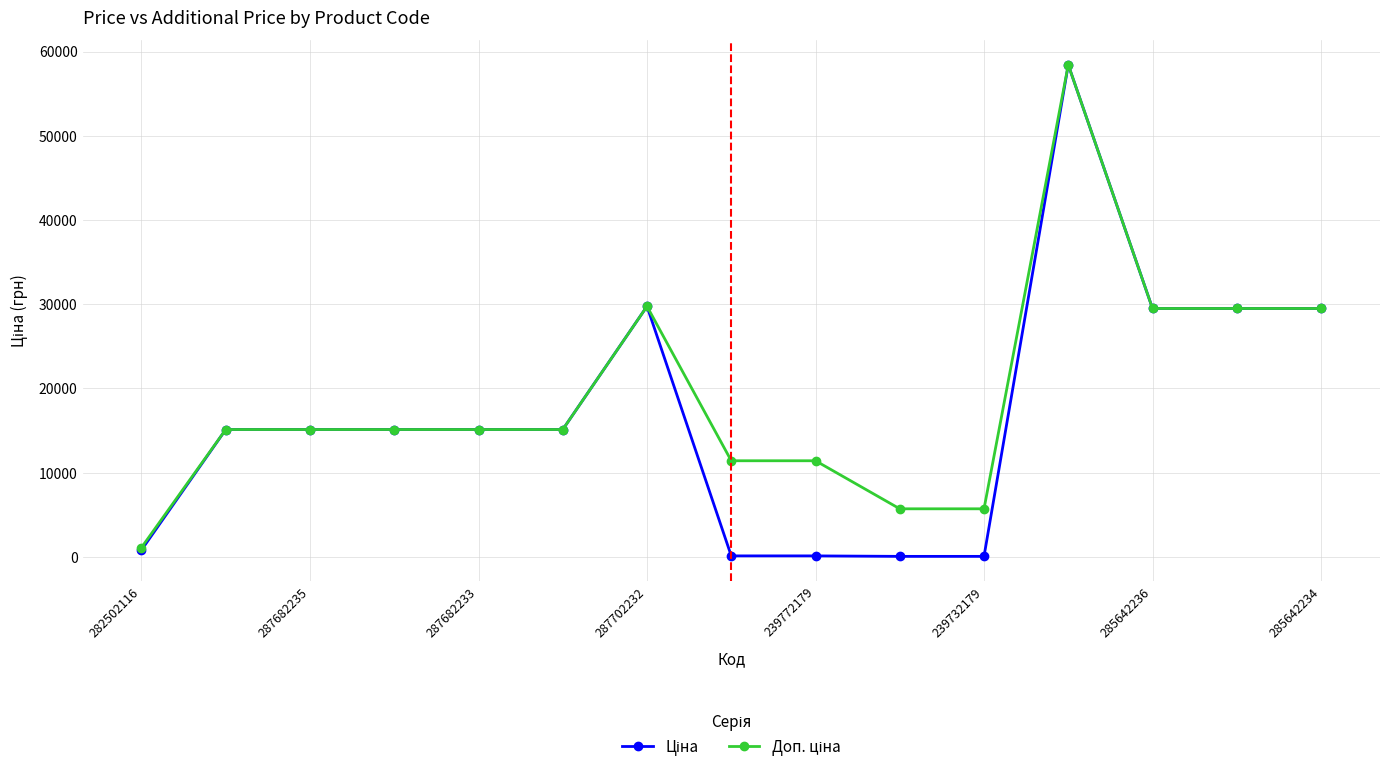

What is the greatest value displayed?

58426.5